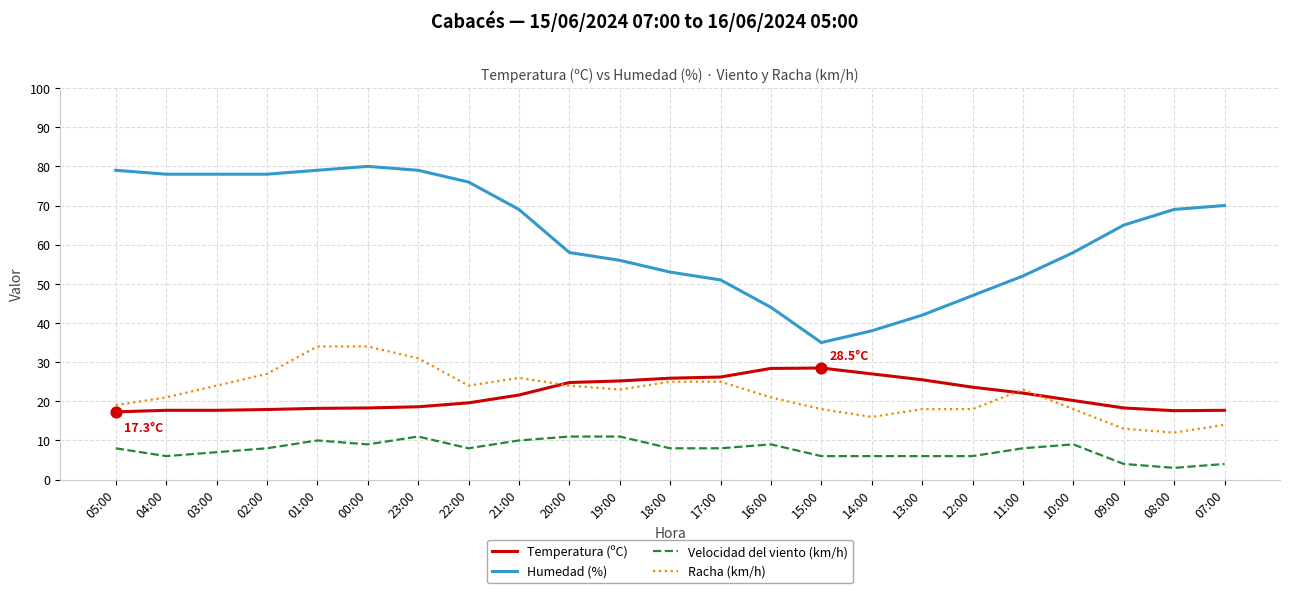

Which series has the largest total across all categories?

Humedad (%)